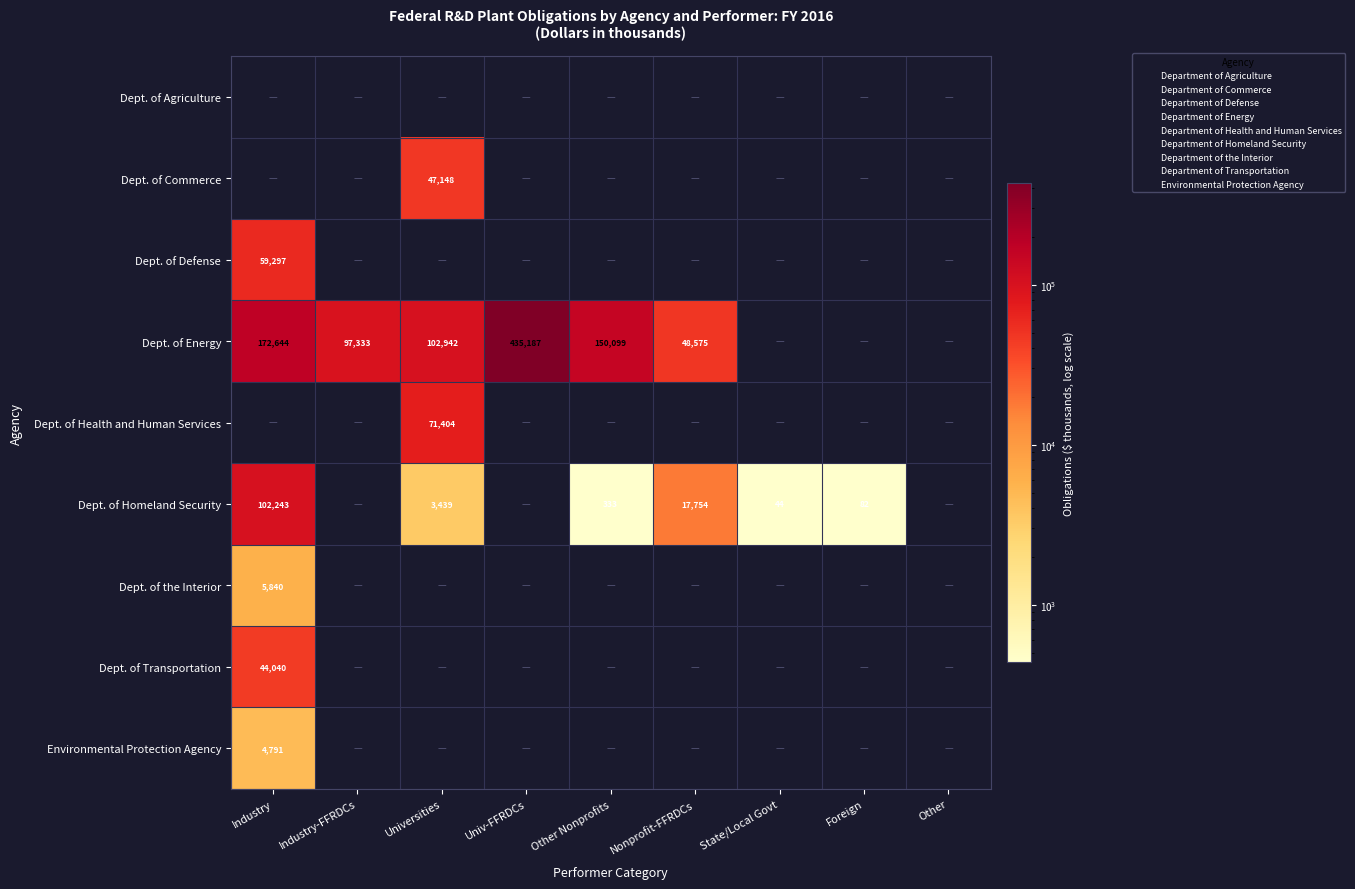

Which category has the lowest value in the Dept. of Homeland Security series?

Industry-FFRDCs